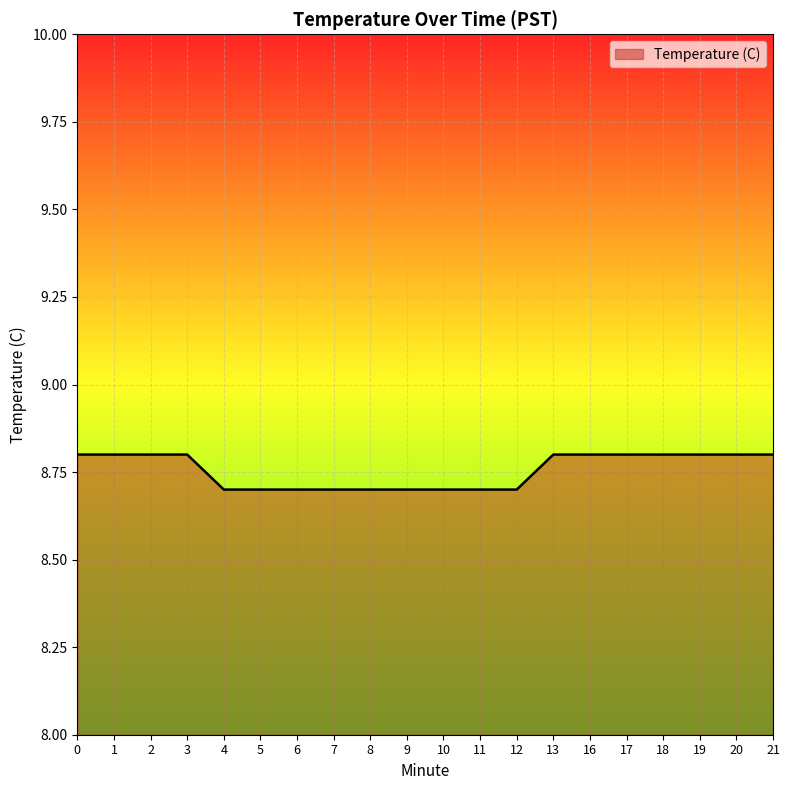

The value at 3 is 8.8. True or false?

True